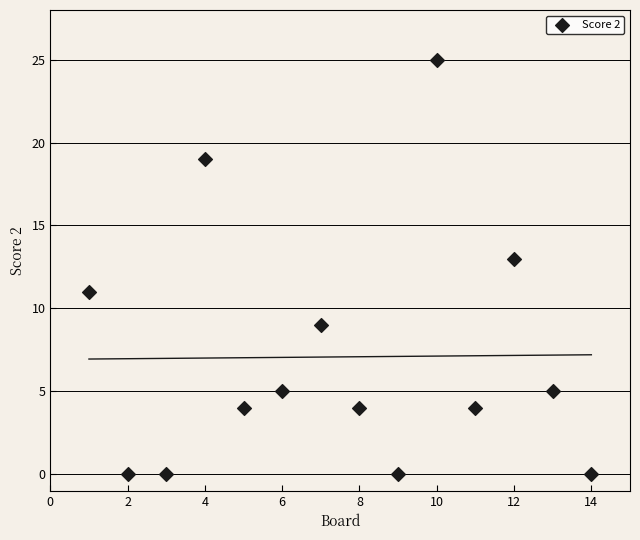

What is the range of Y values (max minus min)?

25